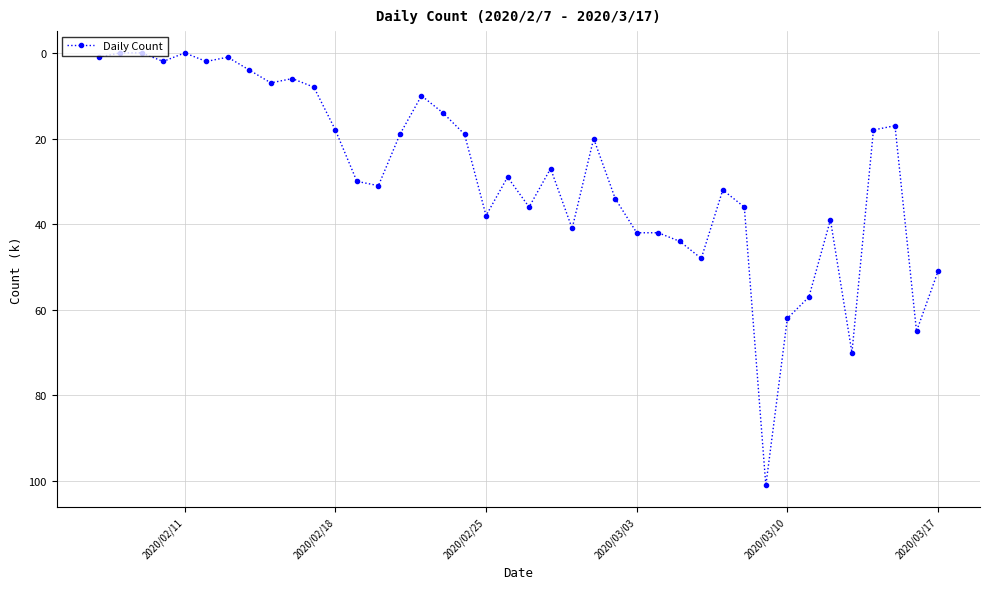

What is the average value?

28